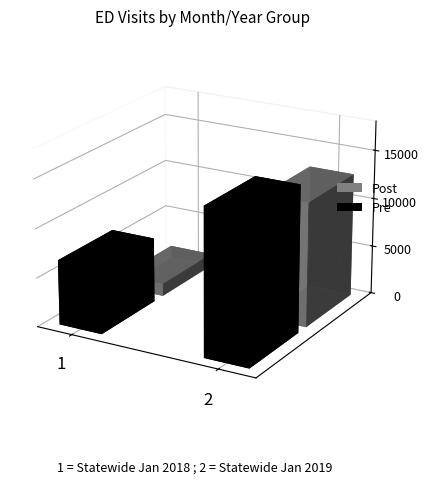

The Pre series shows 1413 at 1. True or false?

False